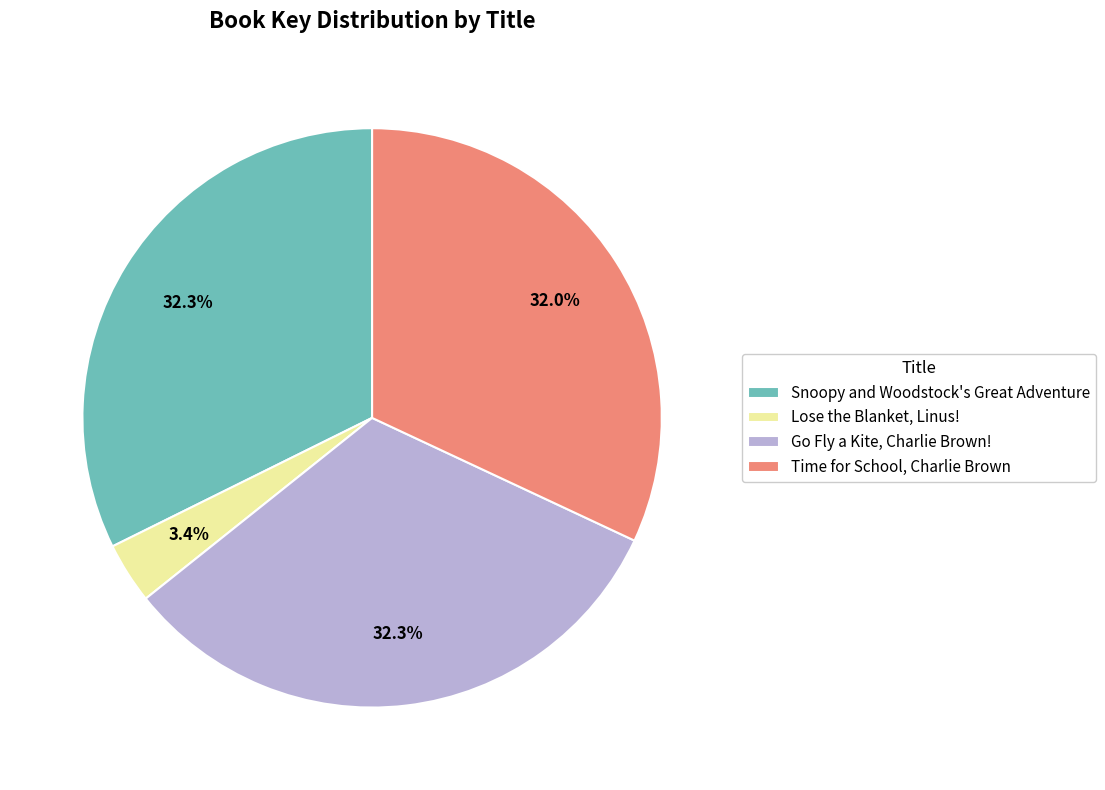

Does Lose the Blanket, Linus! represent more than half of the total?

No